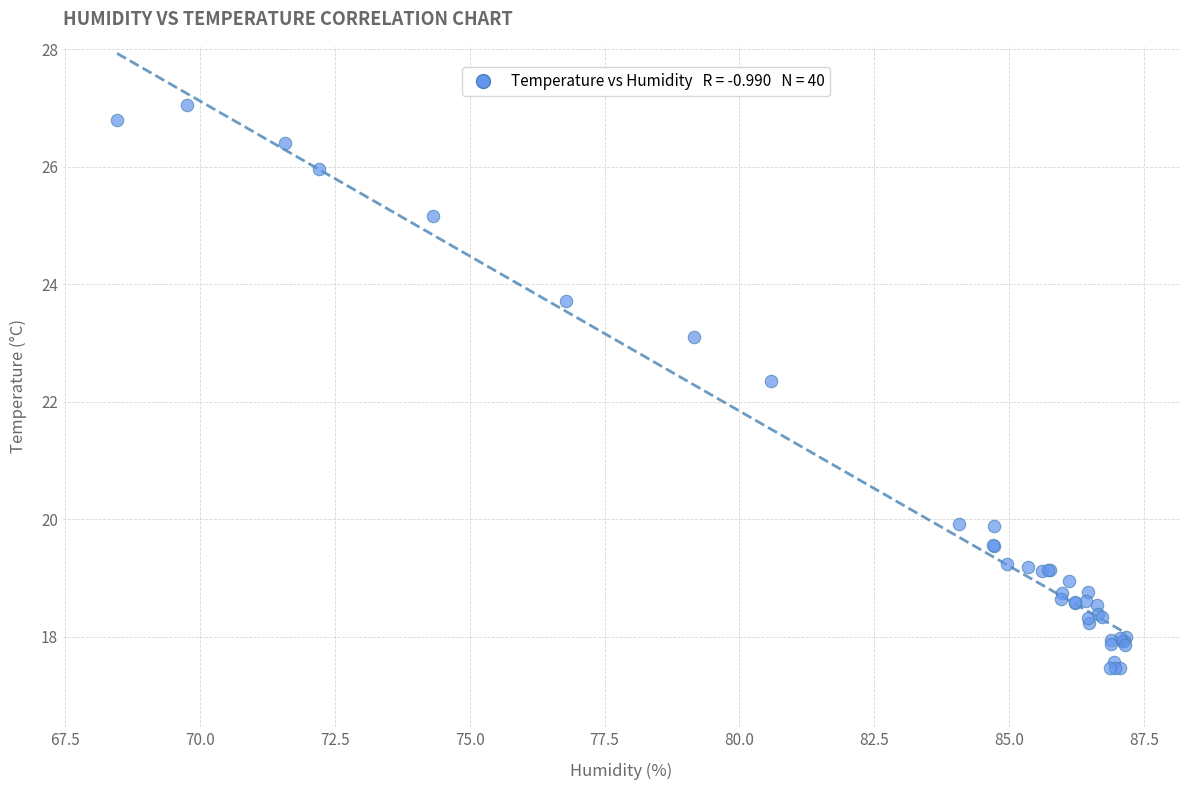

What Y value in the scatter plot is closest to 22?

22.4